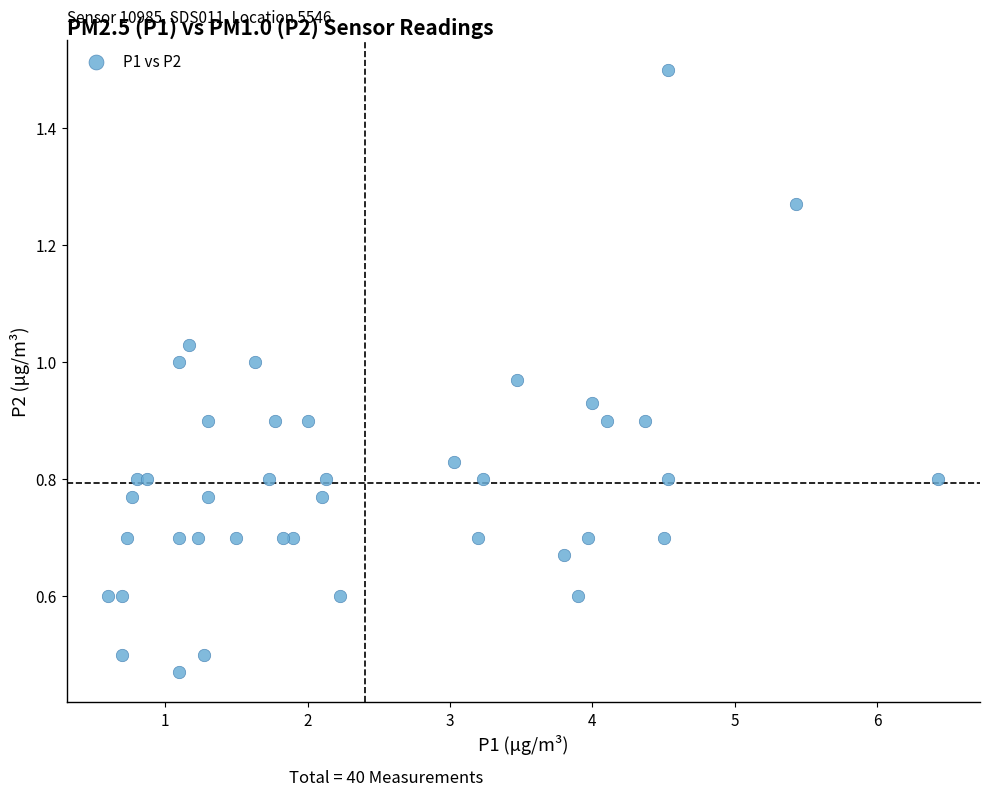

What is the range of X values (max minus min)?

5.8